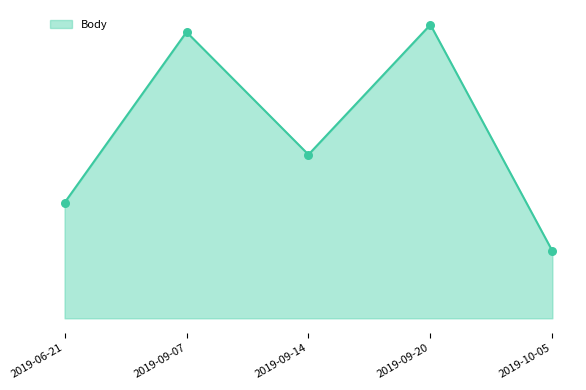

What is the ratio of the value at 2019-09-20 to the value at 2019-06-21?

2.5